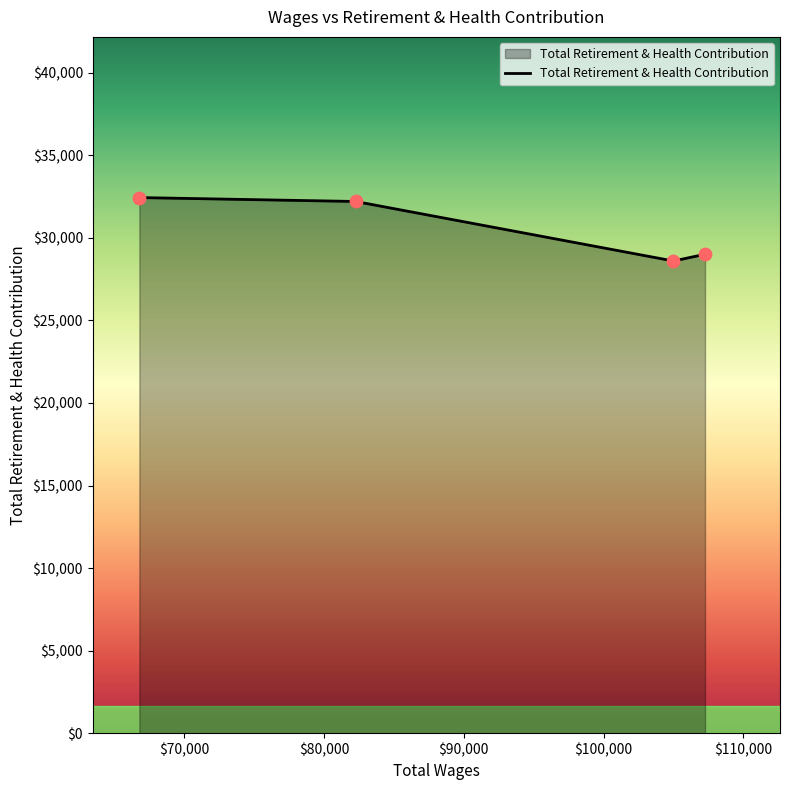

What is the difference between the maximum and second lowest values?

3434